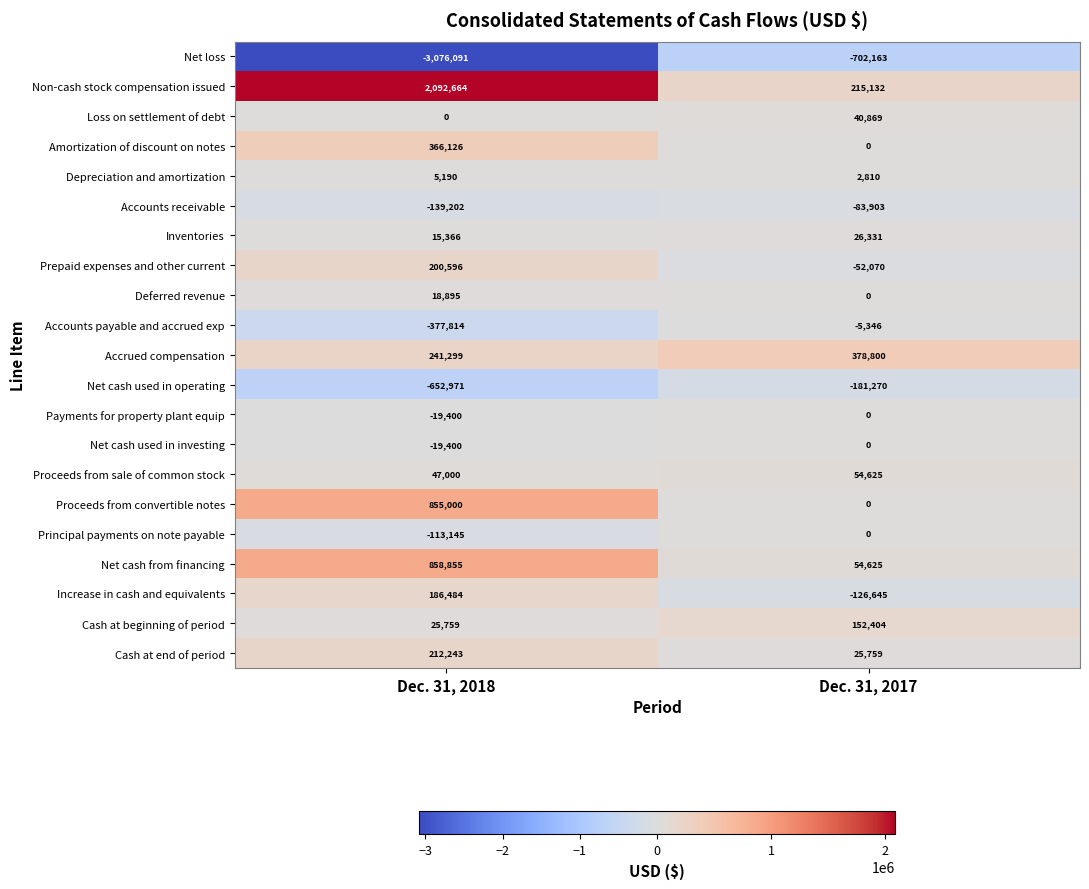

Rank the categories by Net loss value from highest to lowest.

Dec. 31, 2017, Dec. 31, 2018